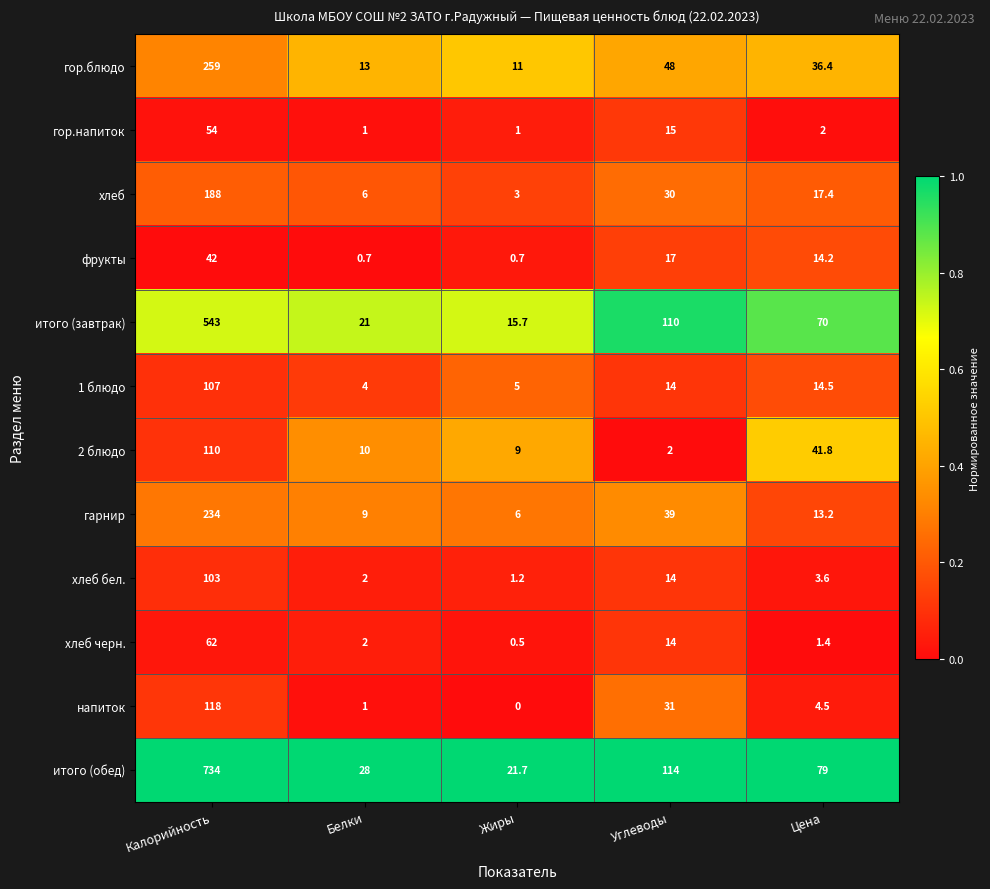

Is it true that хлеб equals 6.0 at Белки?

True